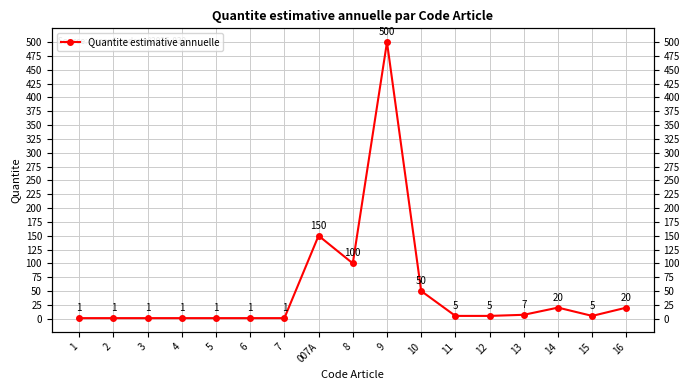

What is the sum of the values at 4 and 10?

51